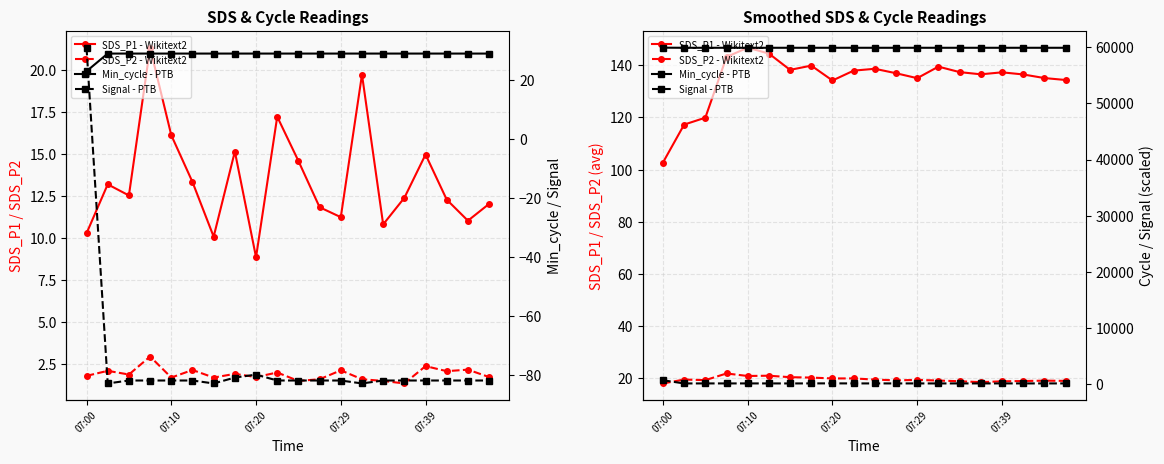

Reading left to right, extract all data points from this chart.

SDS_P1 - Wikitext2: 102.7	117.2	119.9	143.2	146.7	144.5	138.2	139.9	134.2	137.9	138.6	136.9	135.0	139.5	137.4	136.5	137.3	136.5	135.1	134.3
SDS_P2 - Wikitext2: 18.0	19.5	19.3	21.8	20.9	21.0	20.4	20.2	19.9	19.9	19.5	19.2	19.4	19.1	18.8	18.5	18.8	18.9	19.1	19.0
Min_cycle - PTB: 59931.0	59913.0	59913.0	59913.0	59913.0	59913.0	59913.0	59913.0	59913.0	59913.0	59913.0	59913.0	59913.0	59913.0	59913.0	59913.0	59913.0	59913.0	59913.0	59913.0
Signal - PTB: 655.0	85.0	90.0	90.0	90.0	90.0	85.0	95.0	100.0	90.0	90.0	90.0	90.0	85.0	90.0	90.0	90.0	90.0	90.0	90.0